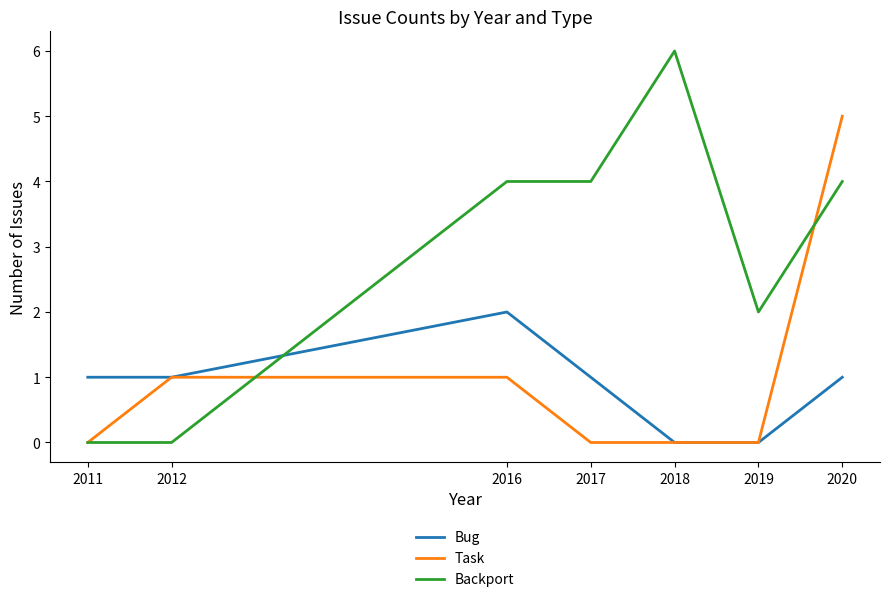

At which category is the sum across all series the highest?

2020